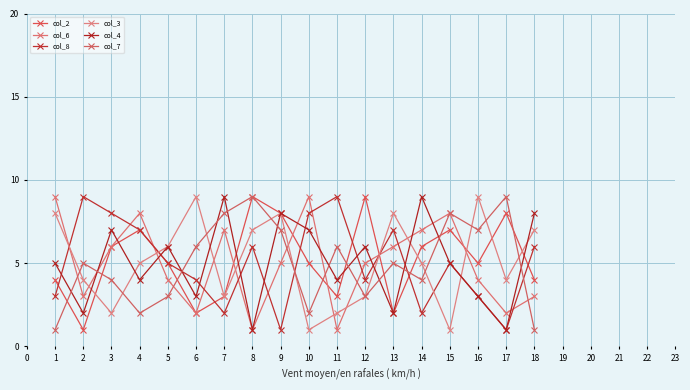

Count the number of categories in the chart.

18